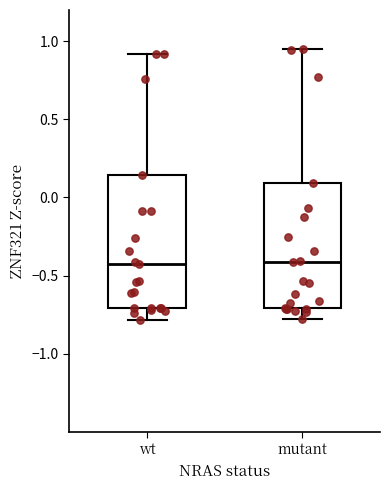

Reading left to right, read every box against the y-axis: the position of its median line, the range the box covers, and the ends of its whiskers. The values are not printed on the chart, so give them approximately, as read against the axis.

wt: median -0.40, box -0.70 to 0.15, whiskers -0.80 to 0.90
mutant: median -0.40, box -0.70 to 0.10, whiskers -0.80 to 0.95